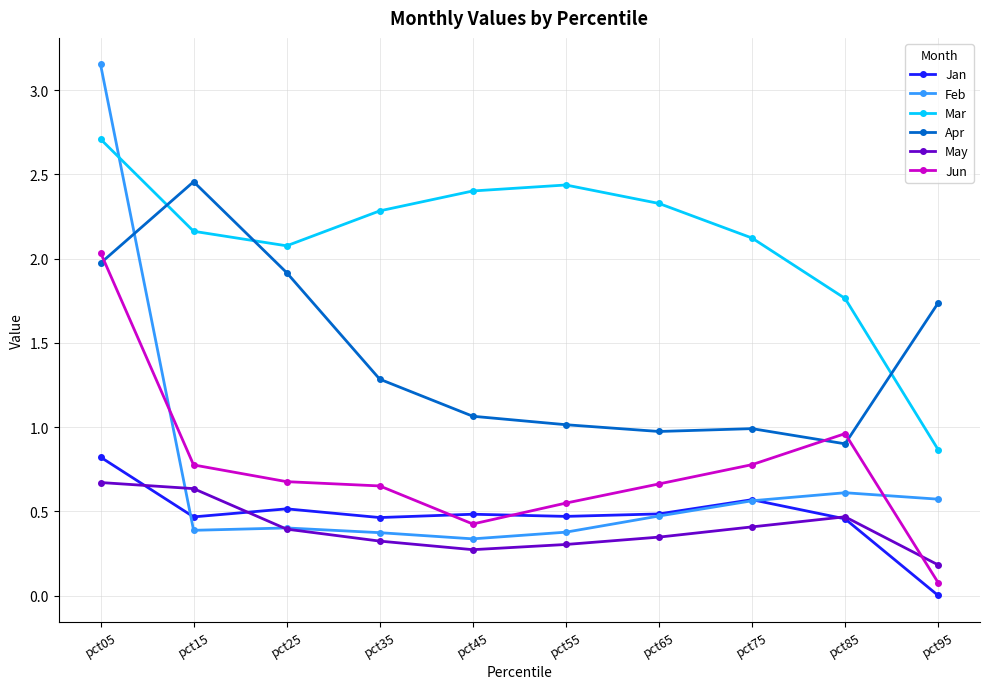

What is the spread (max minus min) of values at pct85?

1.3